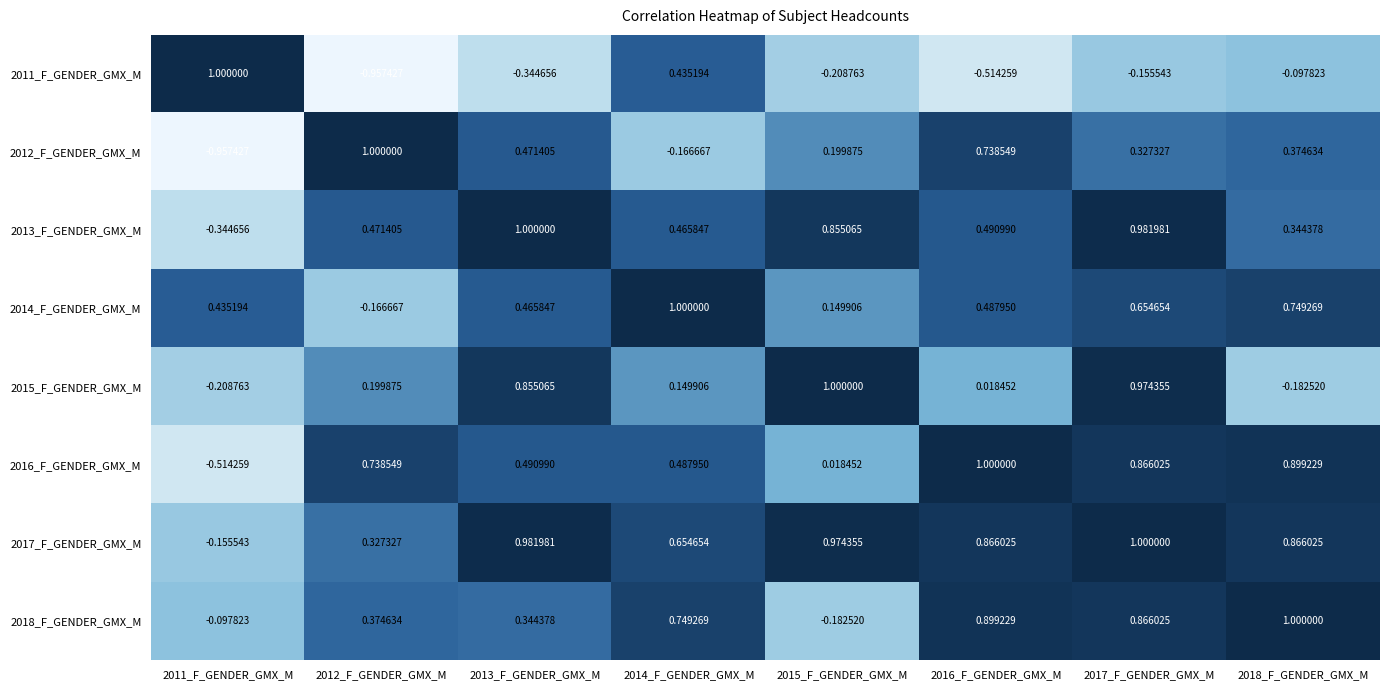

What is the spread (max minus min) of values at 2016_F_GENDER_GMX_M?

1.5